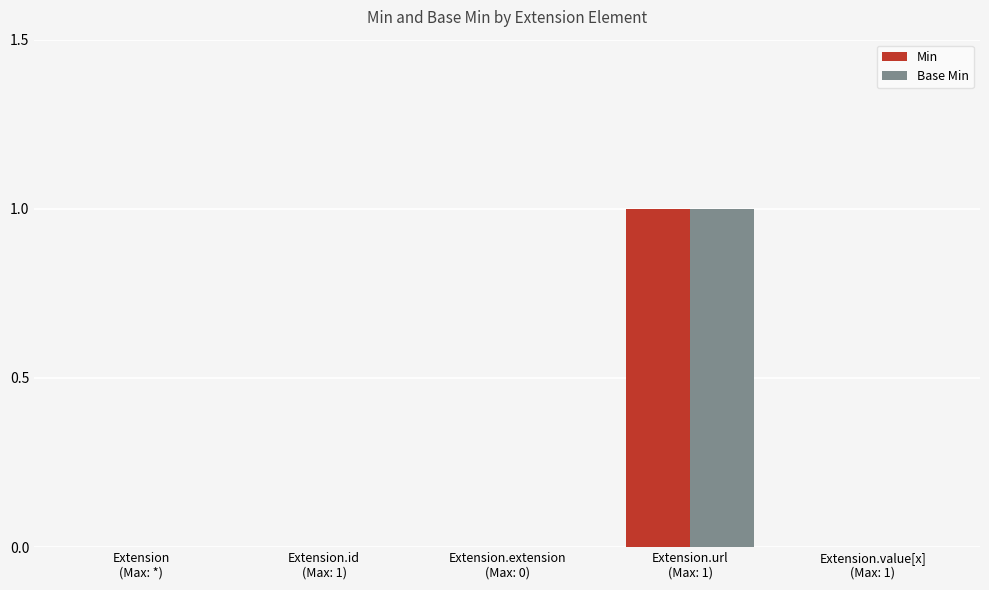

How many series are shown in this chart?

2